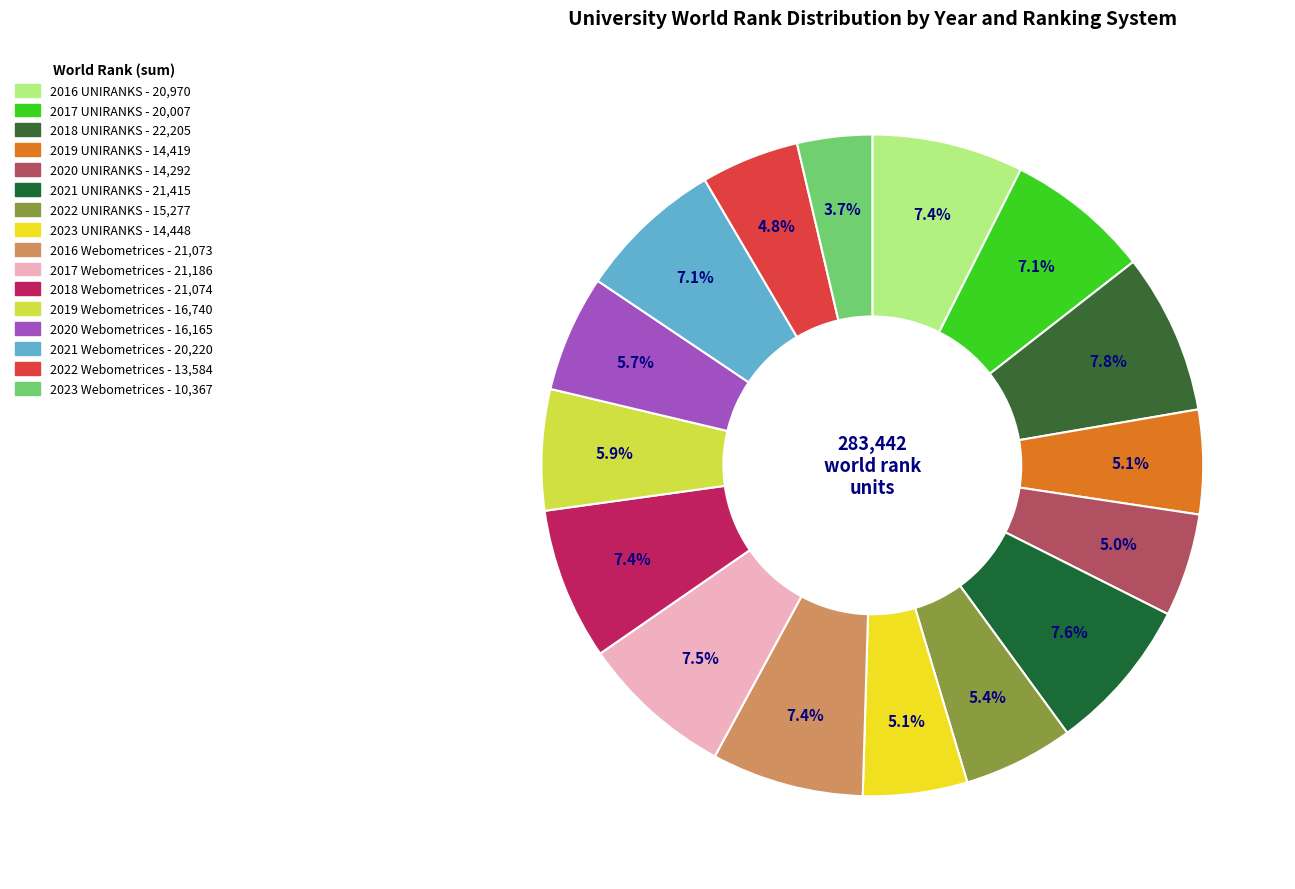

What is the change in value from 2021 UNIRANKS to 2021 Webometrices?

-1195